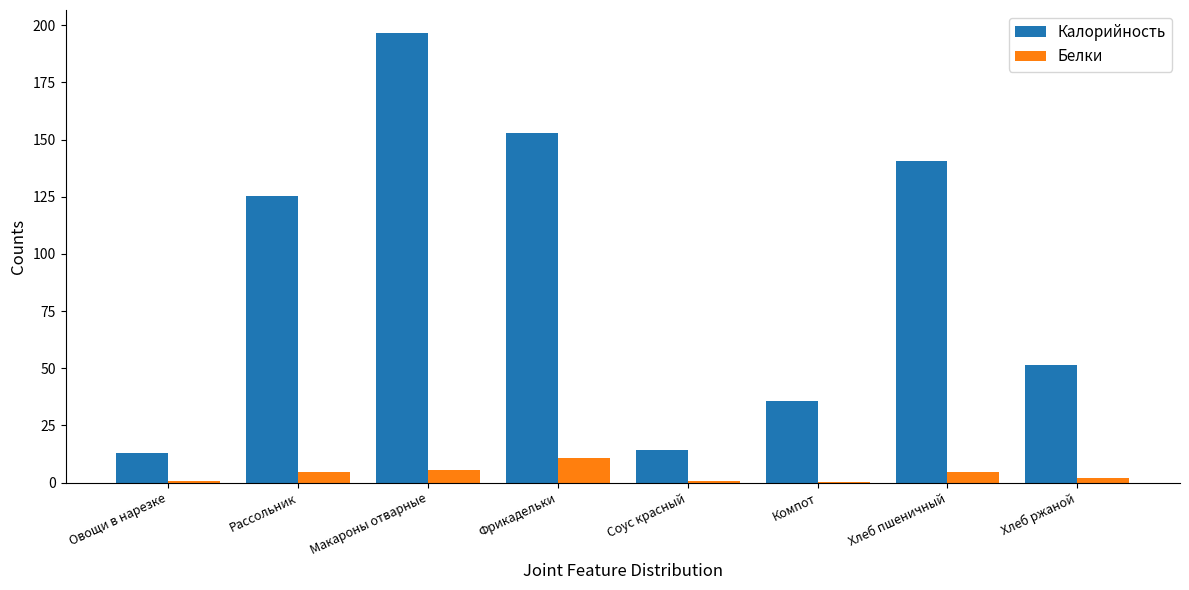

Which series has the largest total across all categories?

Калорийность